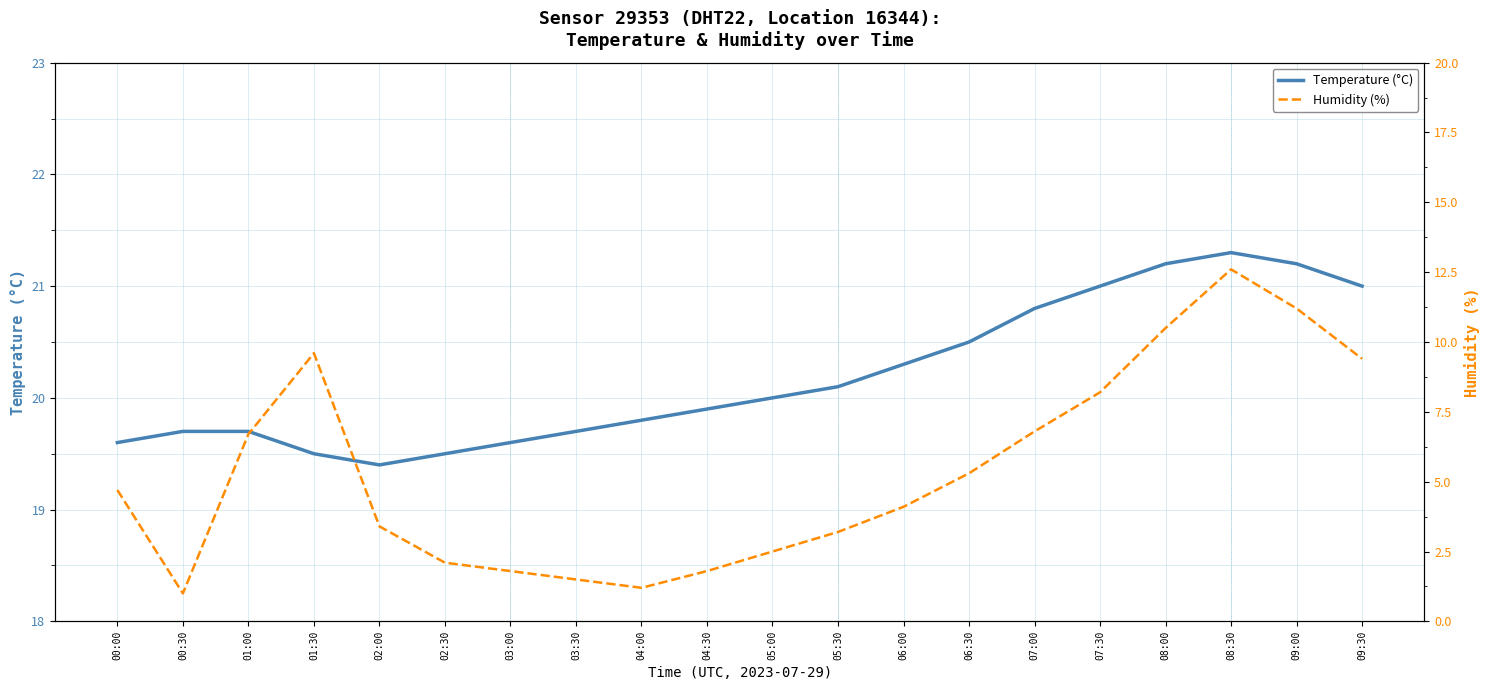

Which has a higher value, 06:30 or 05:30?

06:30